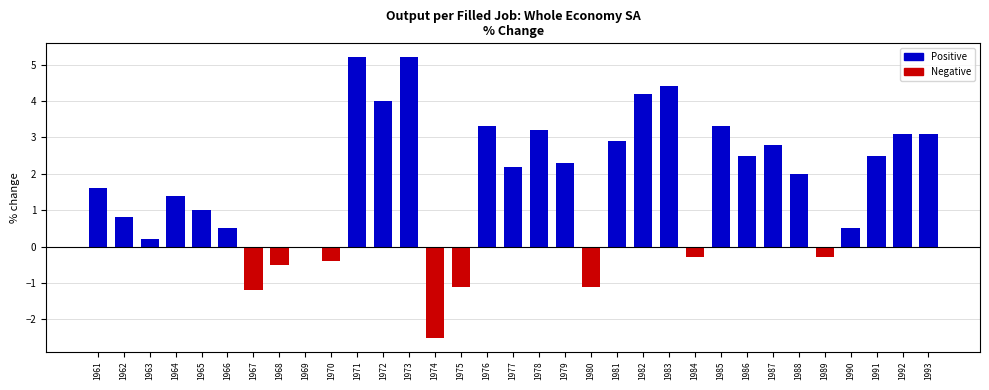

What is the maximum value shown in the chart?

5.2